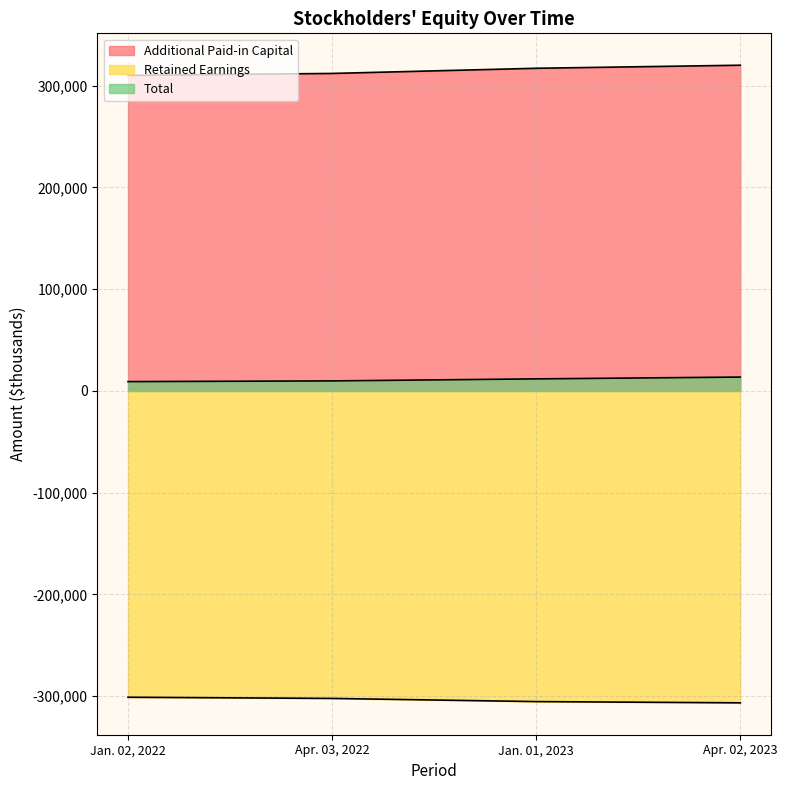

What is the label of the 1st point from the right?

Apr. 02, 2023